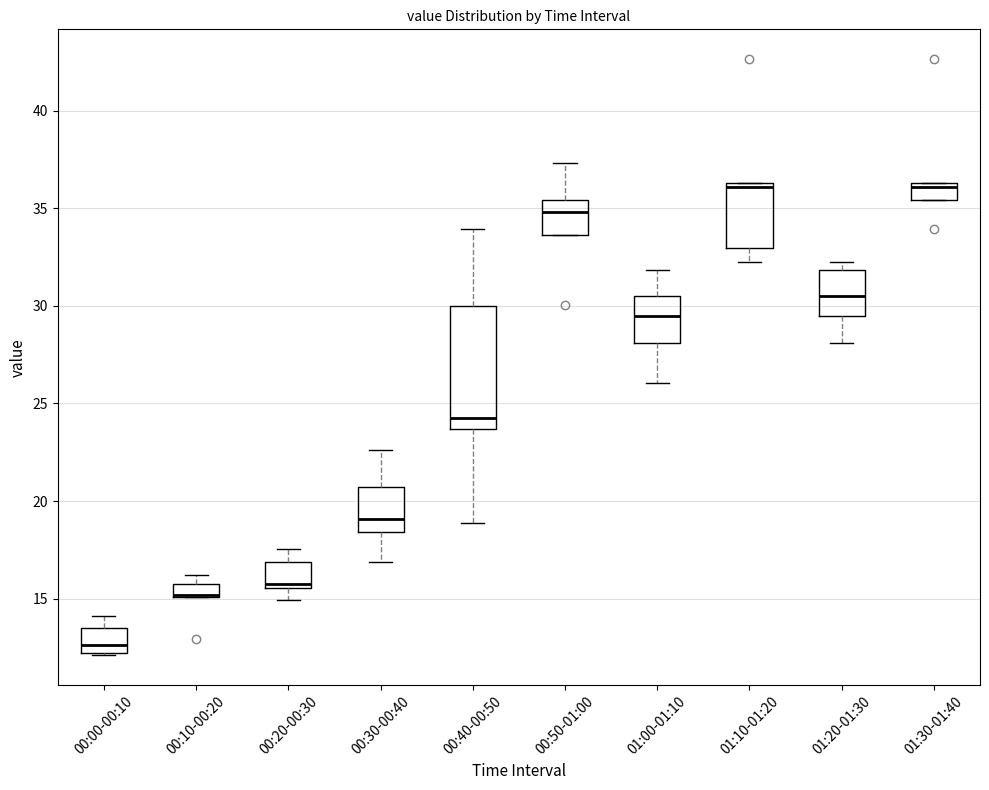

Which box is the tallest, from its lower edge to its upper edge?

00:40-00:50